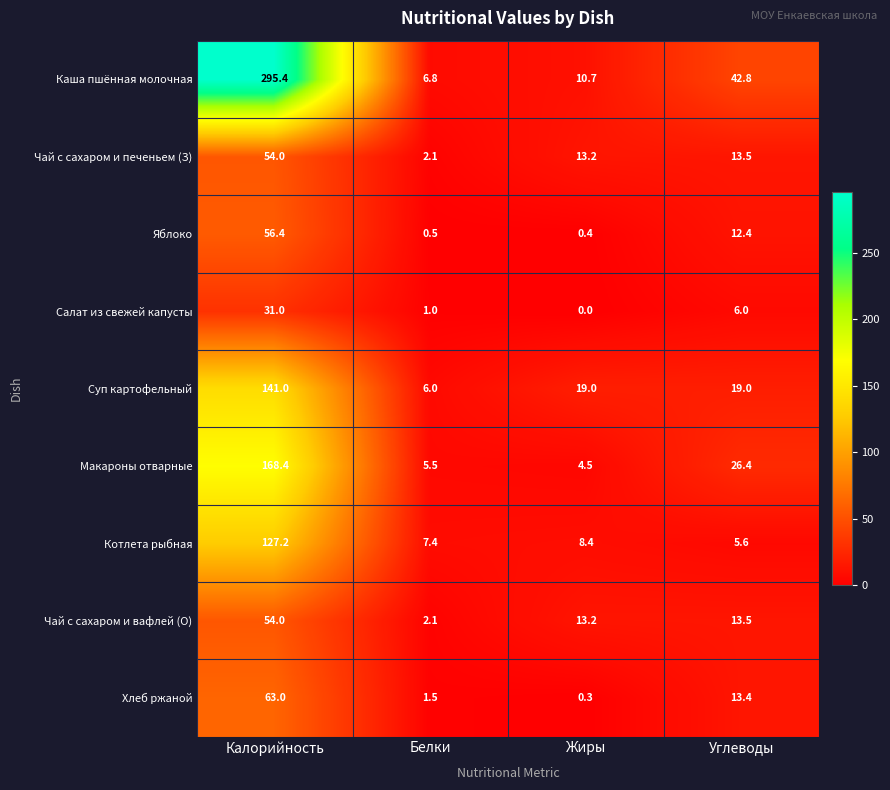

The value of Котлета рыбная at Калорийность is 78.3. True or false?

False